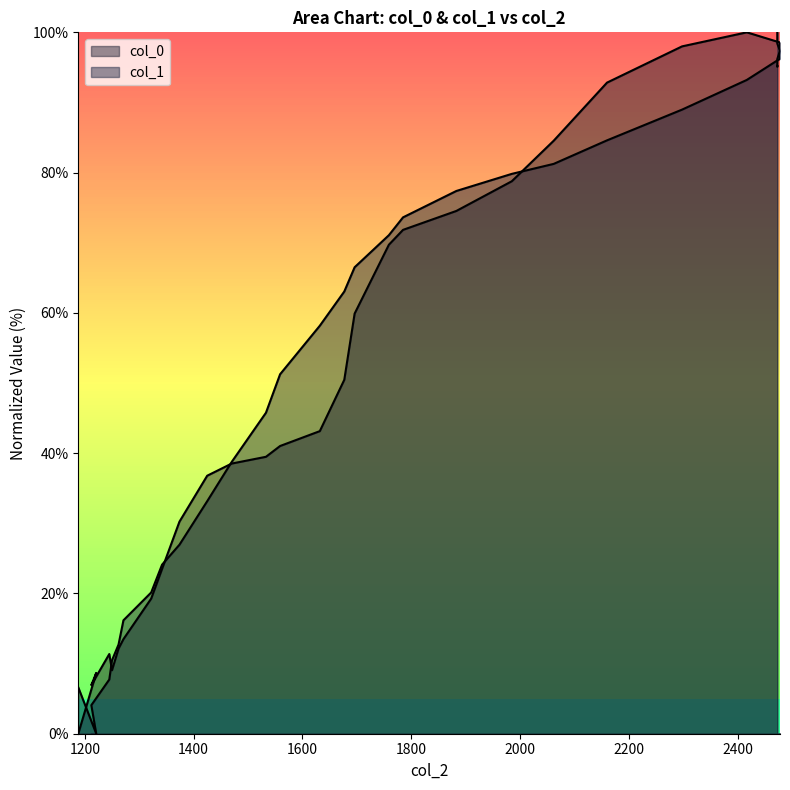

Which series has the widest spread of values?

col_0